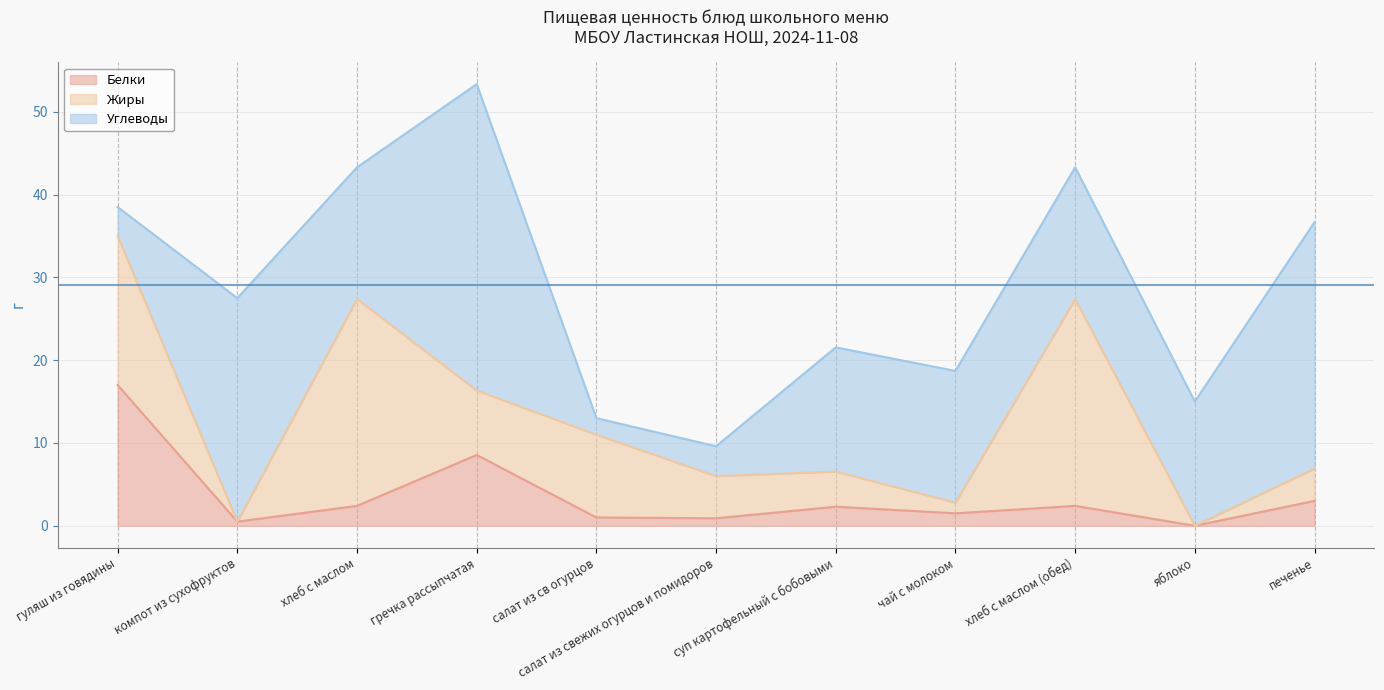

How many lines are shown in the chart?

3